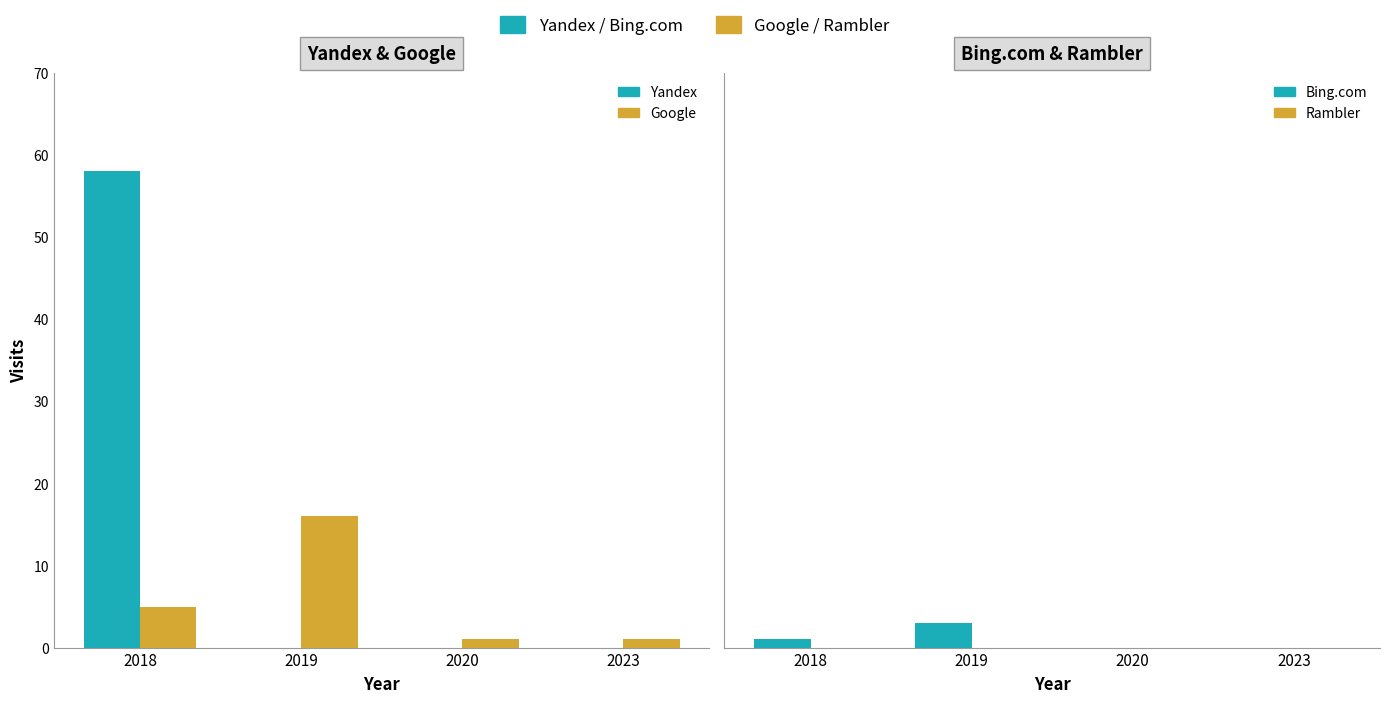

The value of Yandex at 2023 is 0. True or false?

True